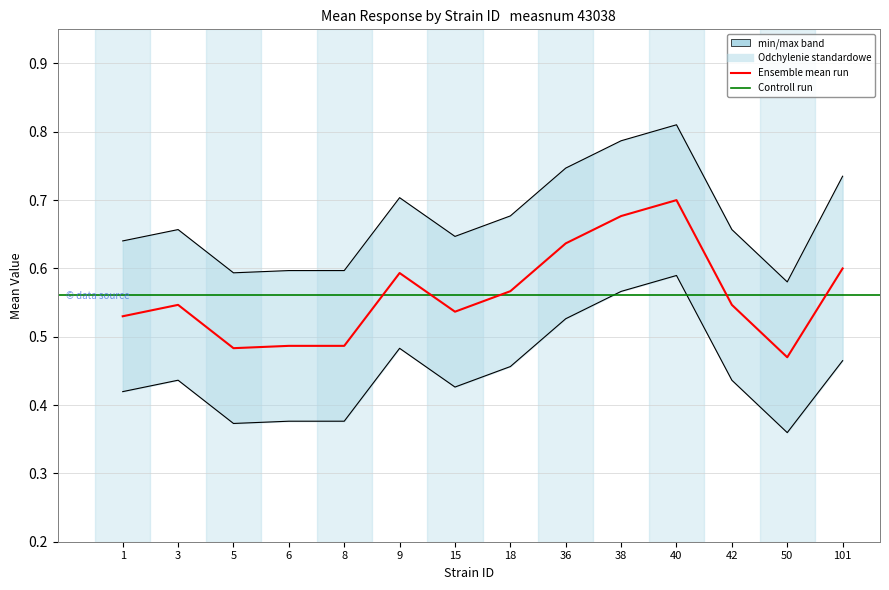

Is this an area chart (filled region under the line)?

No